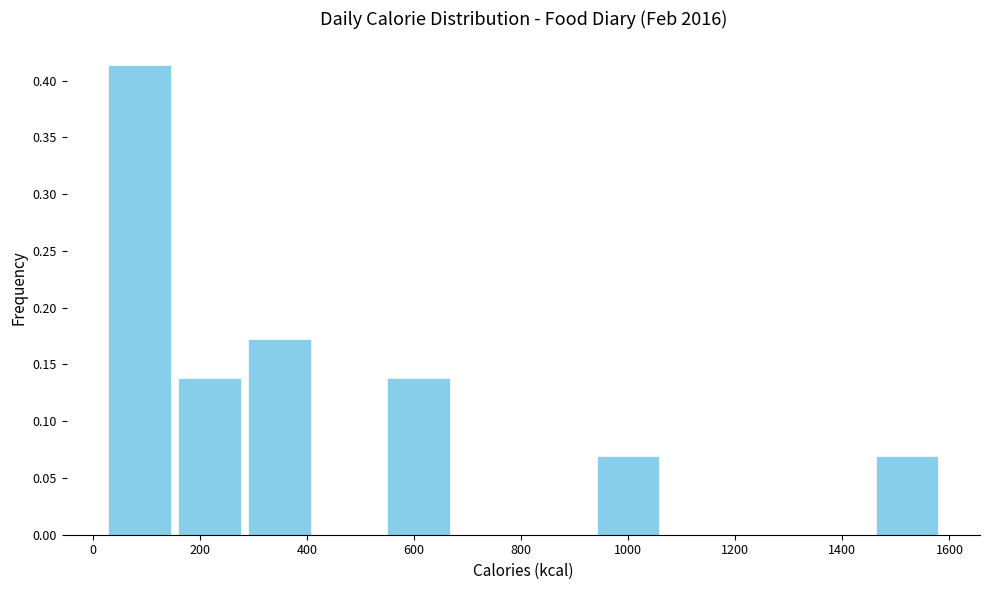

Reading left to right, transcribe this chart: for each bar, give the range it covers on the x-axis and its height. Neither the bar edges nor the heights are printed on the chart, so give them approximately, as read against the axes.

20 to 160: 0.415
160 to 280: 0.140
280 to 420: 0.170
420 to 540: 0
540 to 680: 0.140
680 to 800: 0
800 to 940: 0
940 to 1060: 0.070
1060 to 1200: 0
1200 to 1320: 0
1320 to 1460: 0
1460 to 1580: 0.070